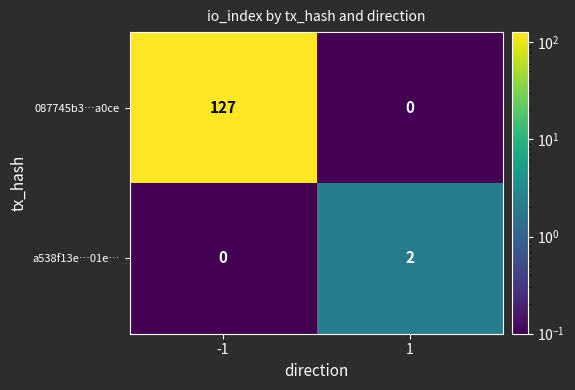

What value does the 087745b3…a0ce series have at -1?

127